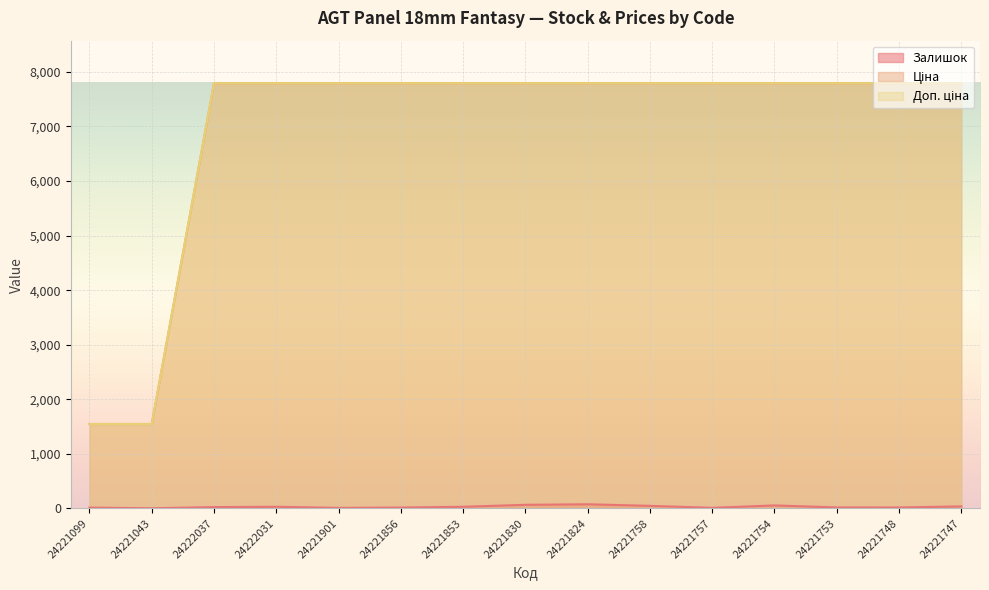

What position from the left is 24221747?

15